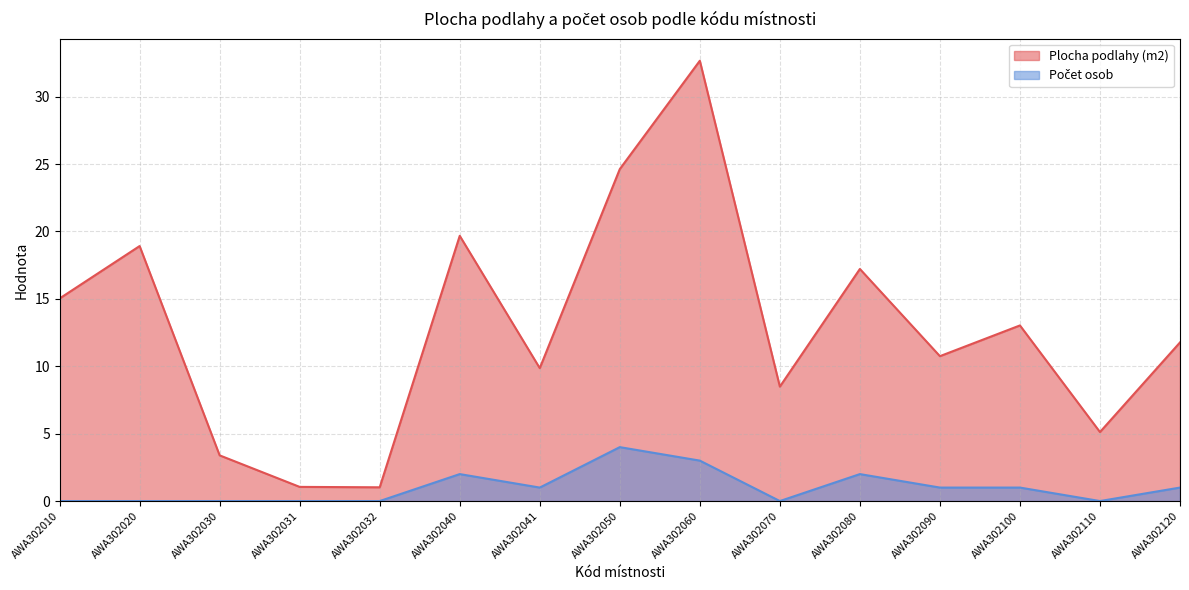

Reading right to left, what are all the values shown in this chart?

Plocha podlahy (m2): AWA302120=11.8	AWA302110=5.1	AWA302100=13.0	AWA302090=10.8	AWA302080=17.2	AWA302070=8.5	AWA302060=32.7	AWA302050=24.6	AWA302041=9.9	AWA302040=19.7	AWA302032=1.0	AWA302031=1.1	AWA302030=3.4	AWA302020=18.9	AWA302010=15.0
Počet osob: AWA302120=1.0	AWA302110=0.0	AWA302100=1.0	AWA302090=1.0	AWA302080=2.0	AWA302070=0.0	AWA302060=3.0	AWA302050=4.0	AWA302041=1.0	AWA302040=2.0	AWA302032=0.0	AWA302031=0.0	AWA302030=0.0	AWA302020=0.0	AWA302010=0.0